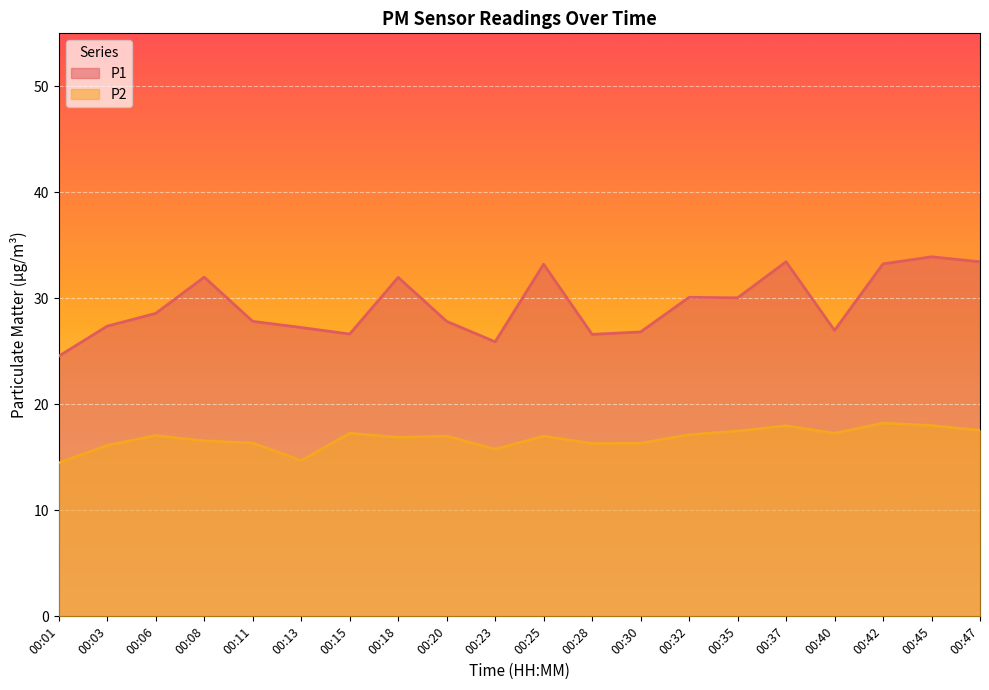

Which series has the largest total across all categories?

P1